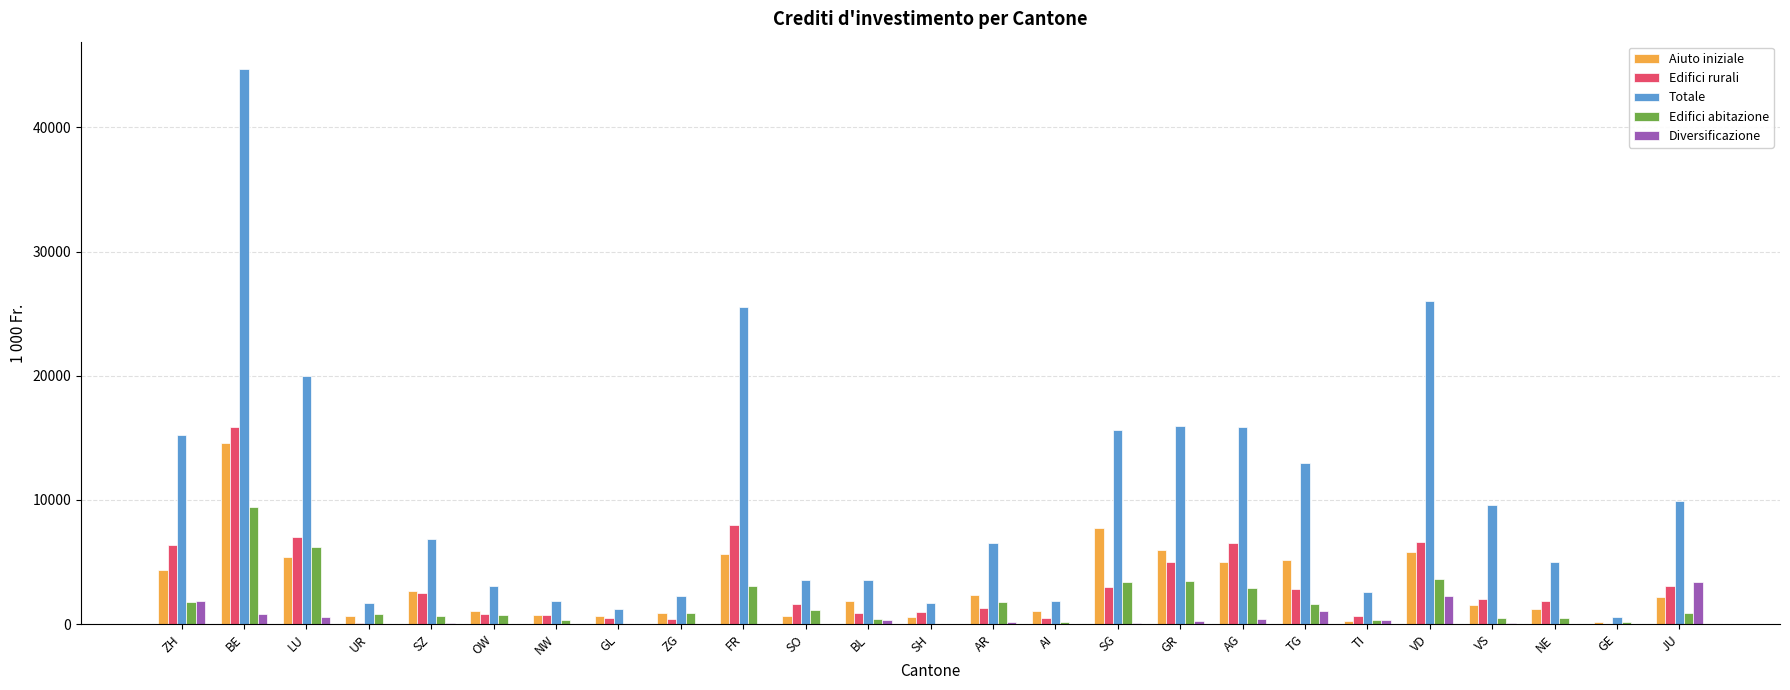

Which category has the highest value in the Aiuto iniziale series?

BE